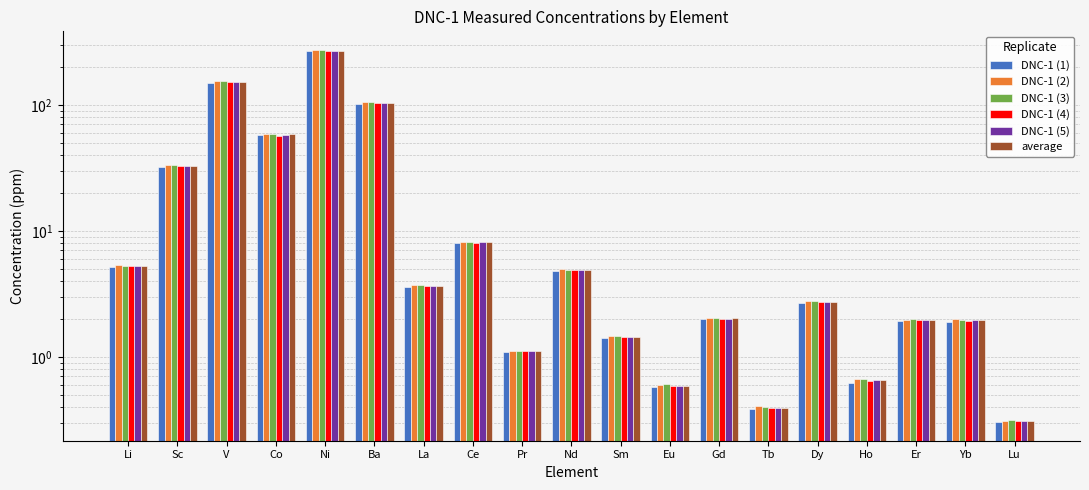

How many bars are there in each group?

6